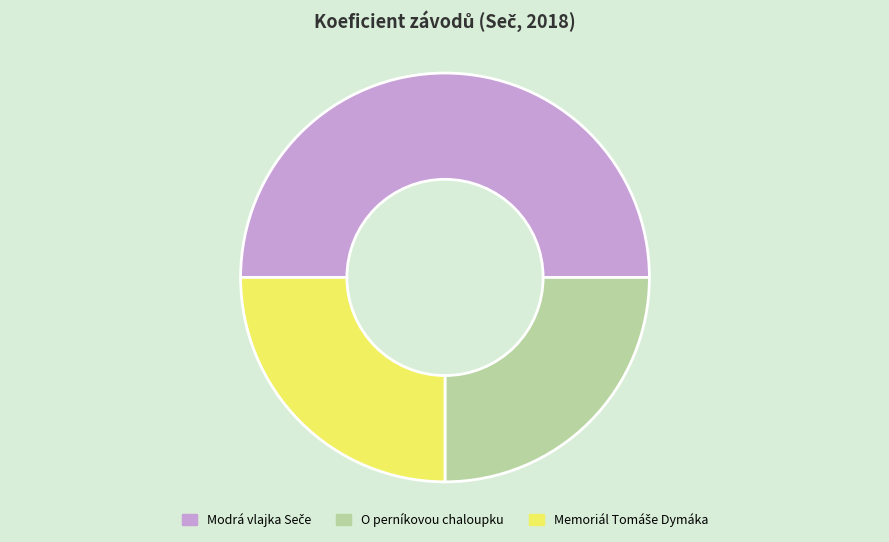

True or false: O perníkovou chaloupku accounts for 25% of the total.

True